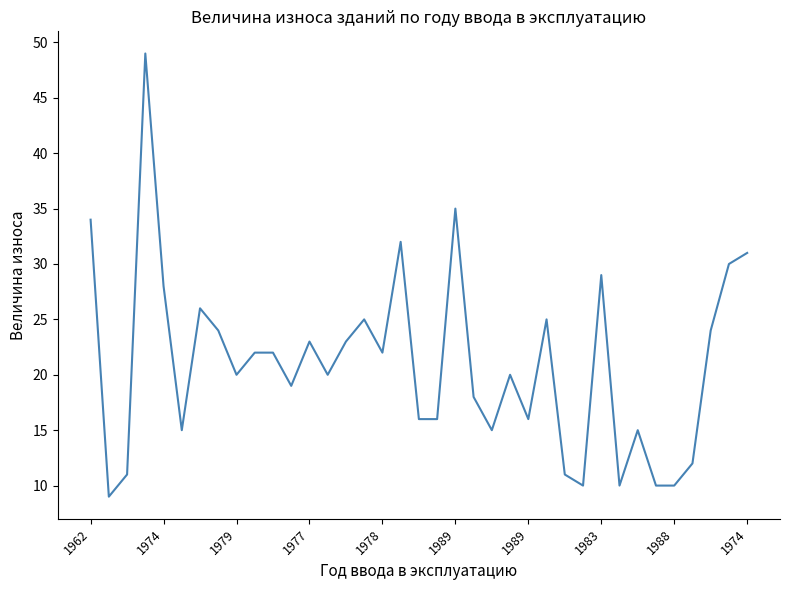

What is the maximum value shown in the chart?

49